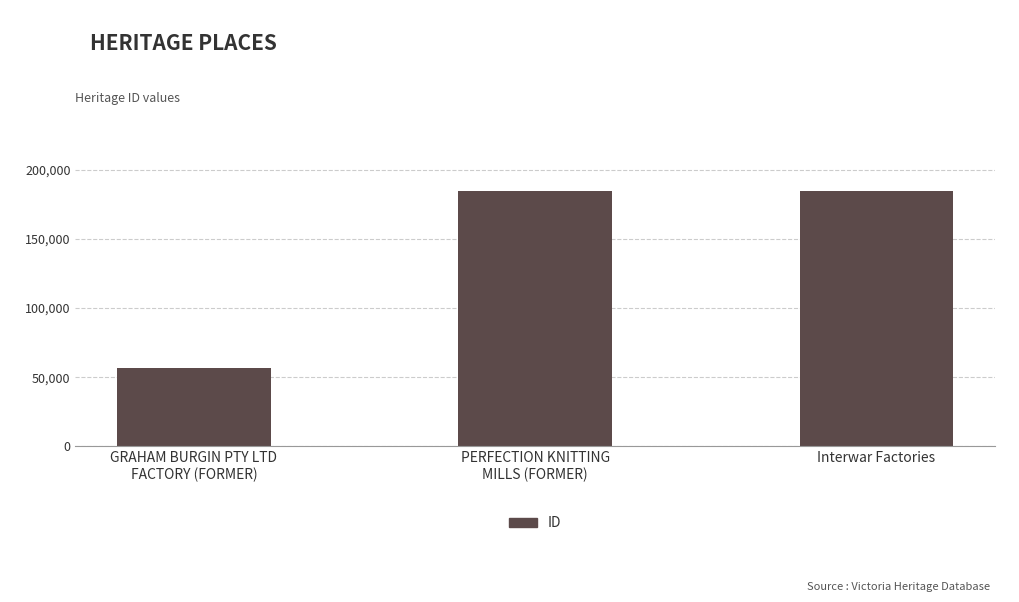

What is the label of the 2nd bar from the left?

PERFECTION KNITTING
MILLS (FORMER)